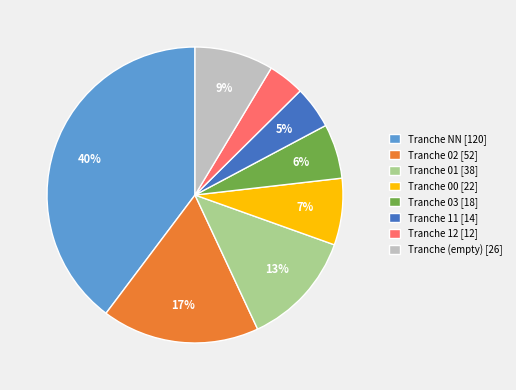

To the nearest percent, what is the difference between the Tranche 03 [18] and Tranche 00 [22] slice percentages?

1%